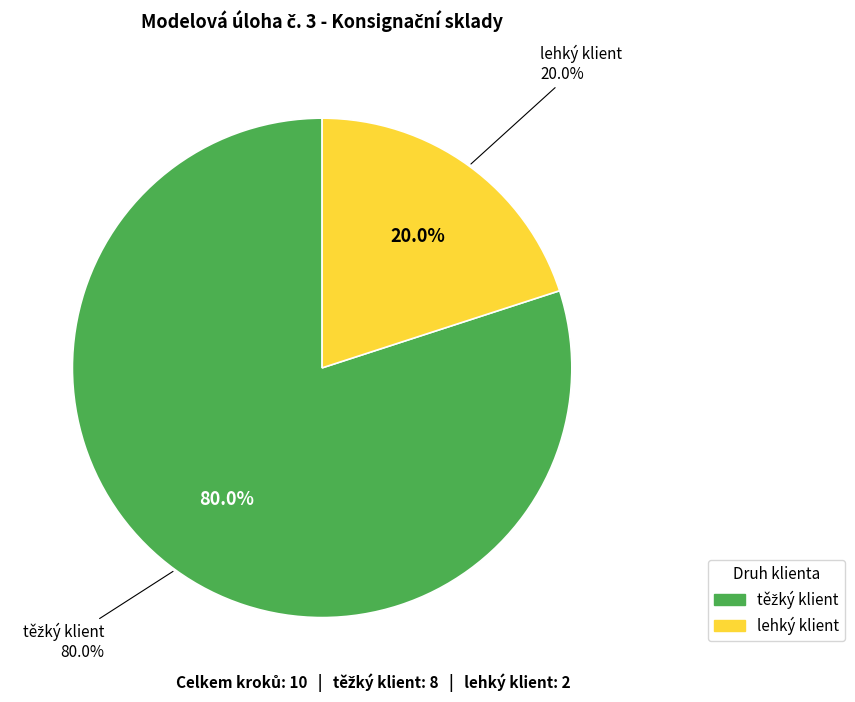

To the nearest percent, what is the average slice percentage?

50%